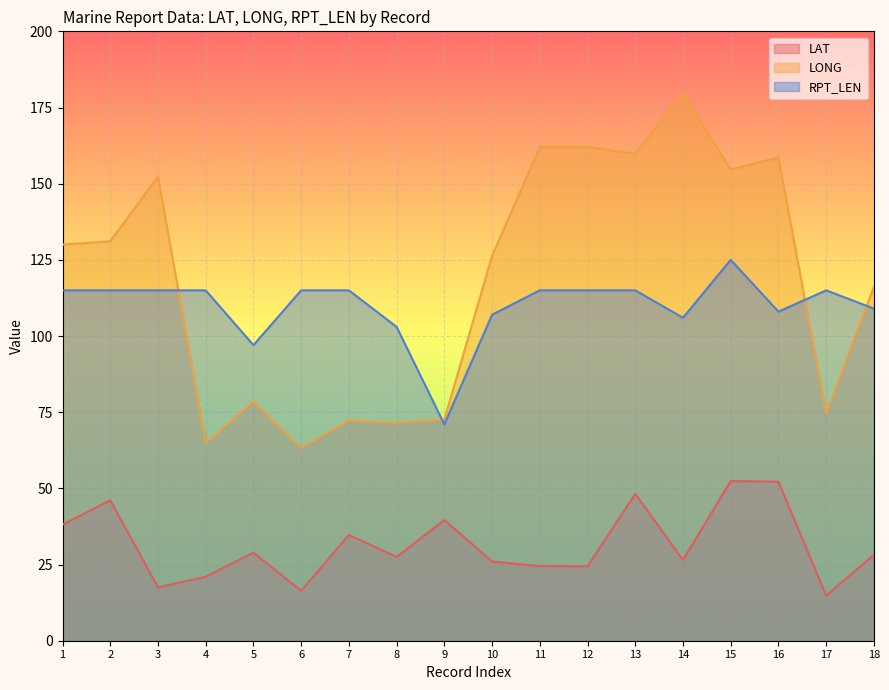

At which category is the sum across all series the highest?

15